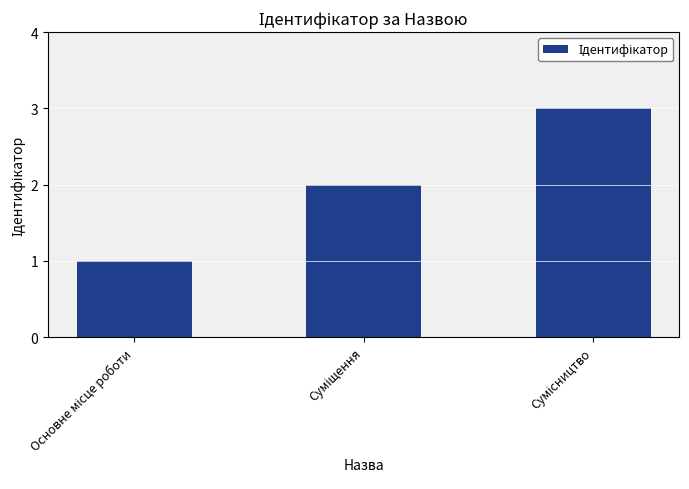

What is the maximum value shown in the chart?

3